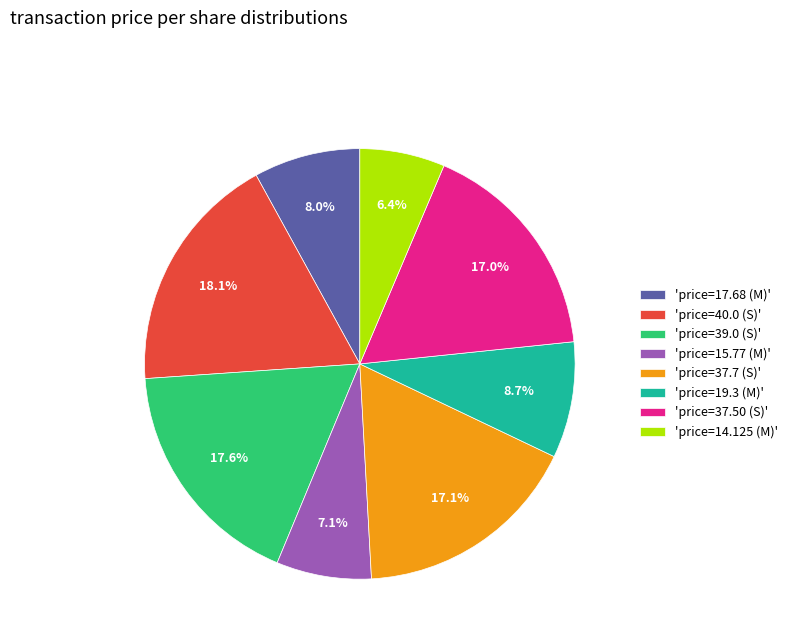

How many slices are in this pie chart?

8